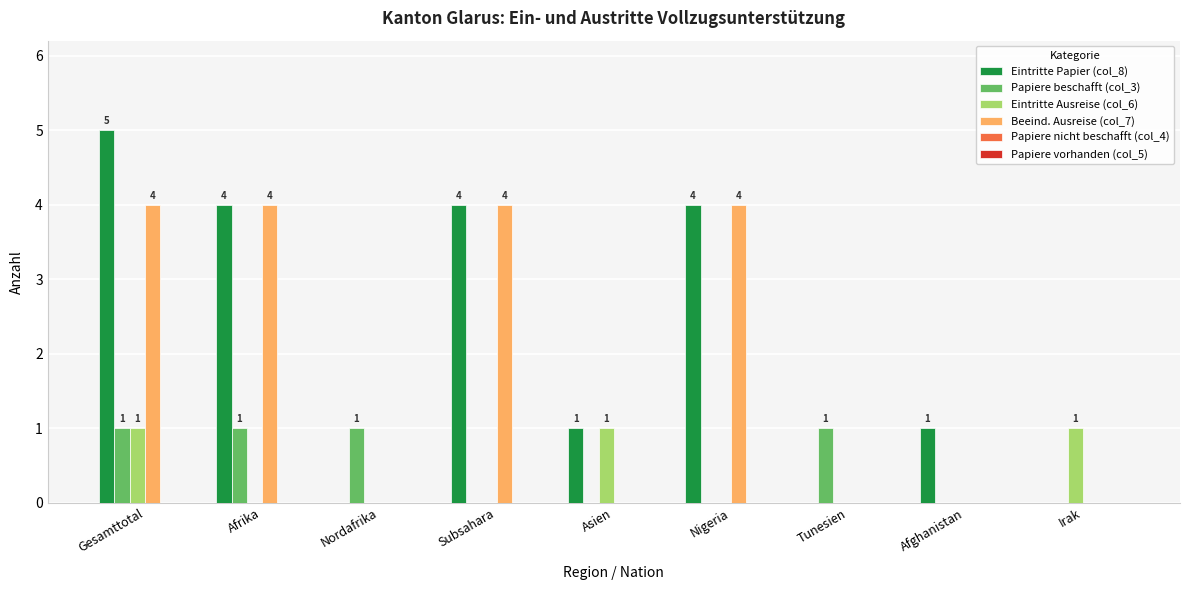

What is the sum of all Eintritte Papier (col_8) values?

19